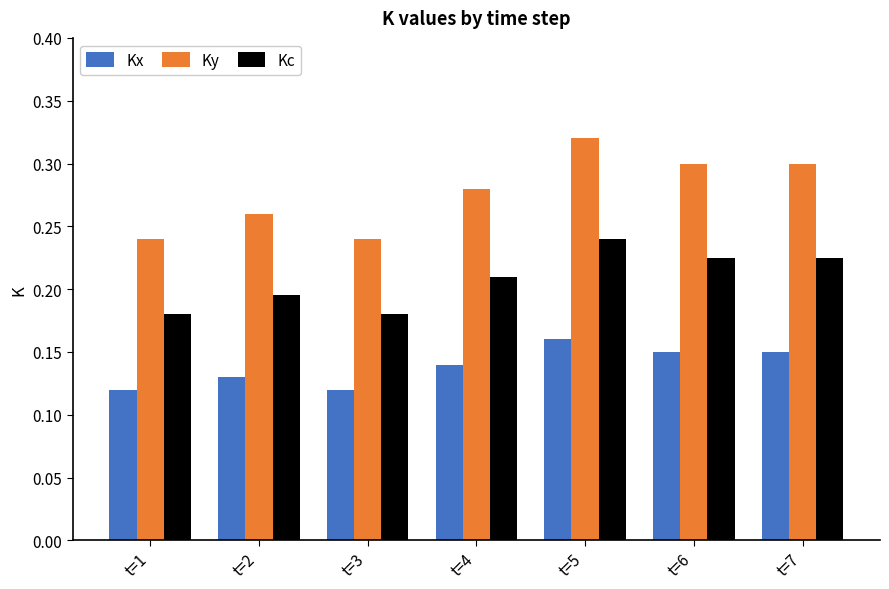

Count the Kx values in the range 0 to 1.

7